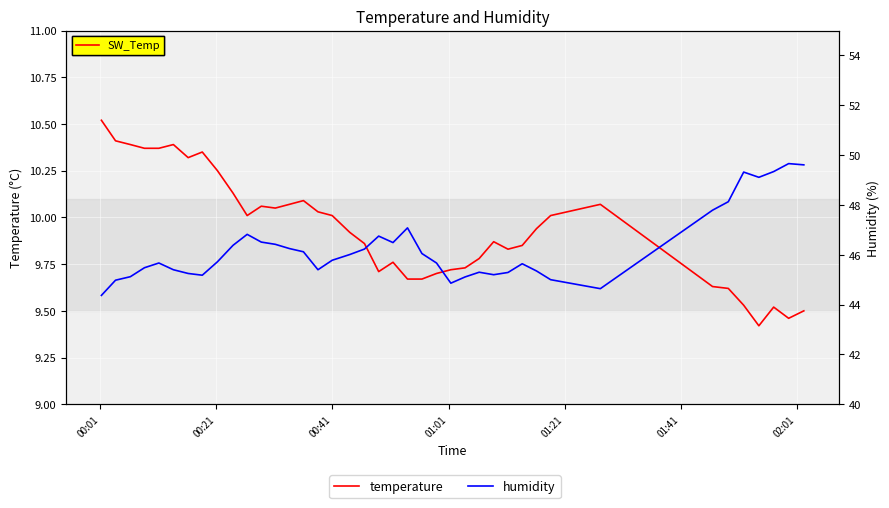

How many data points in humidity are less than 45?

4